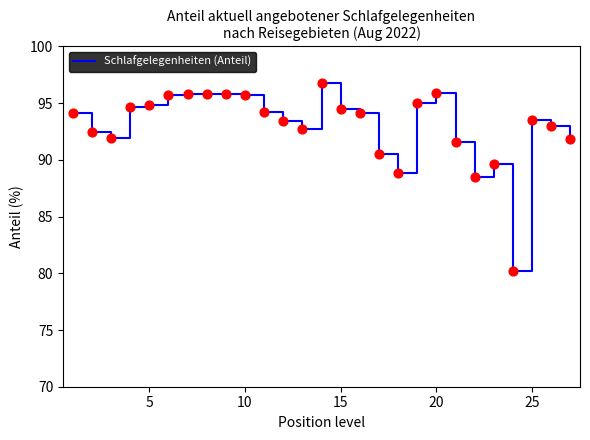

What is the minimum value shown in the chart?

80.2